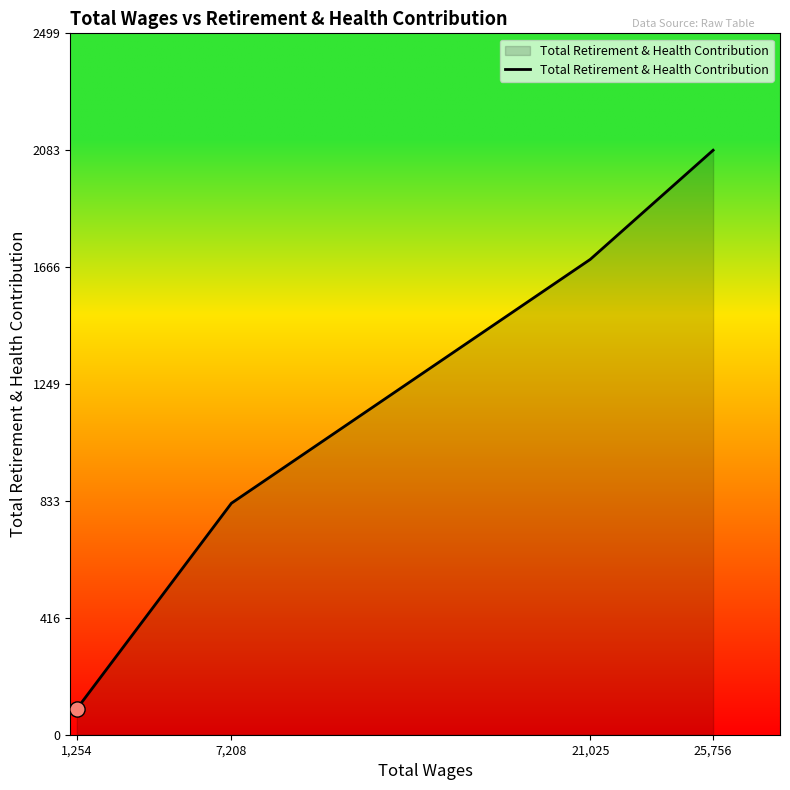

Which has a higher value, 21,025 or 25,756?

25,756